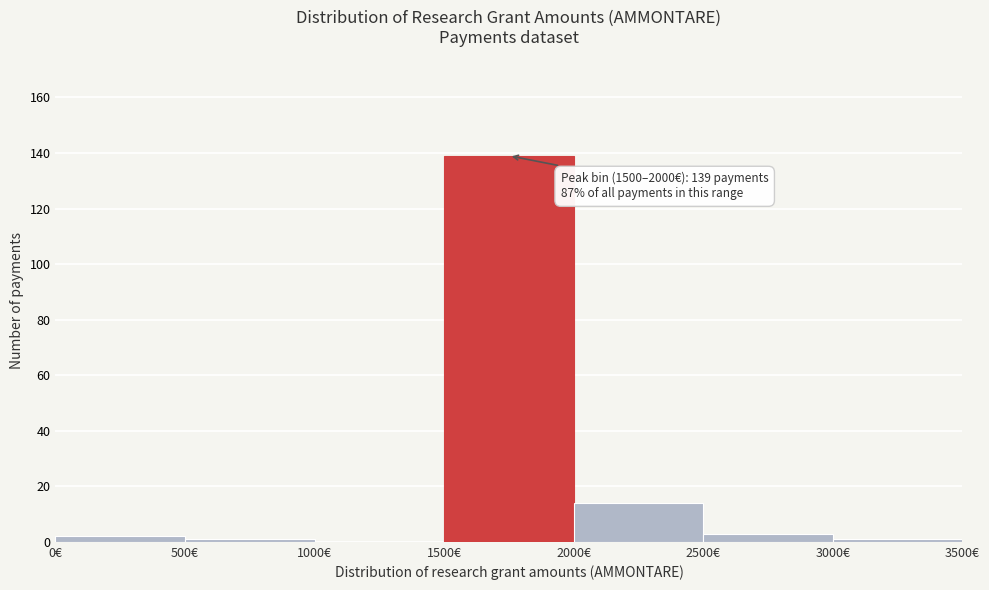

Which range on the x-axis has the tallest bar?

1500 to 2000